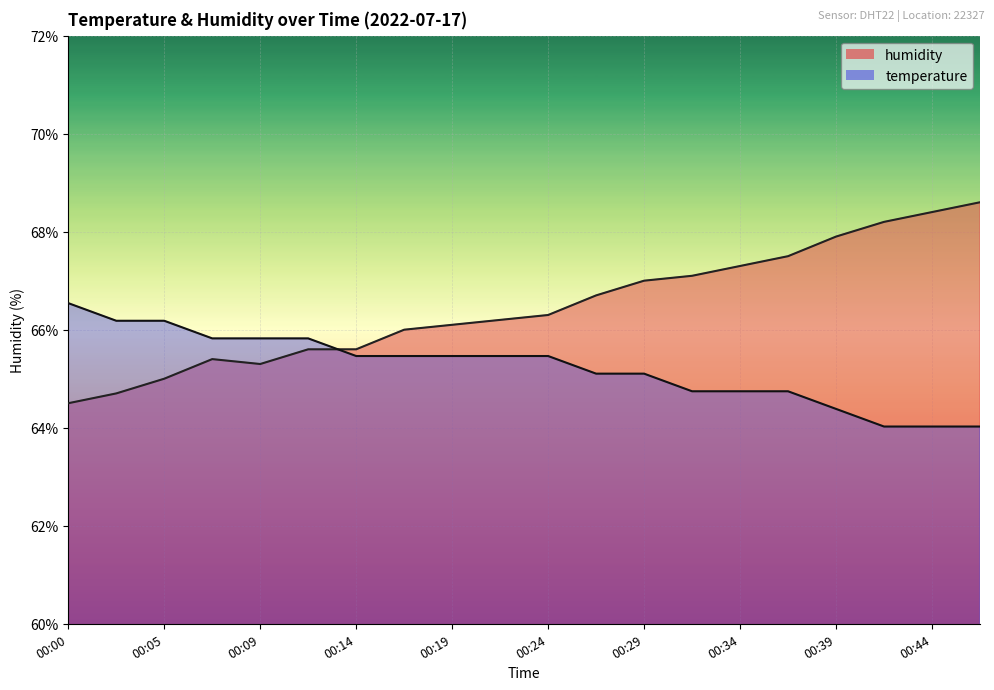

At which category does humidity reach its first local valley?

00:09